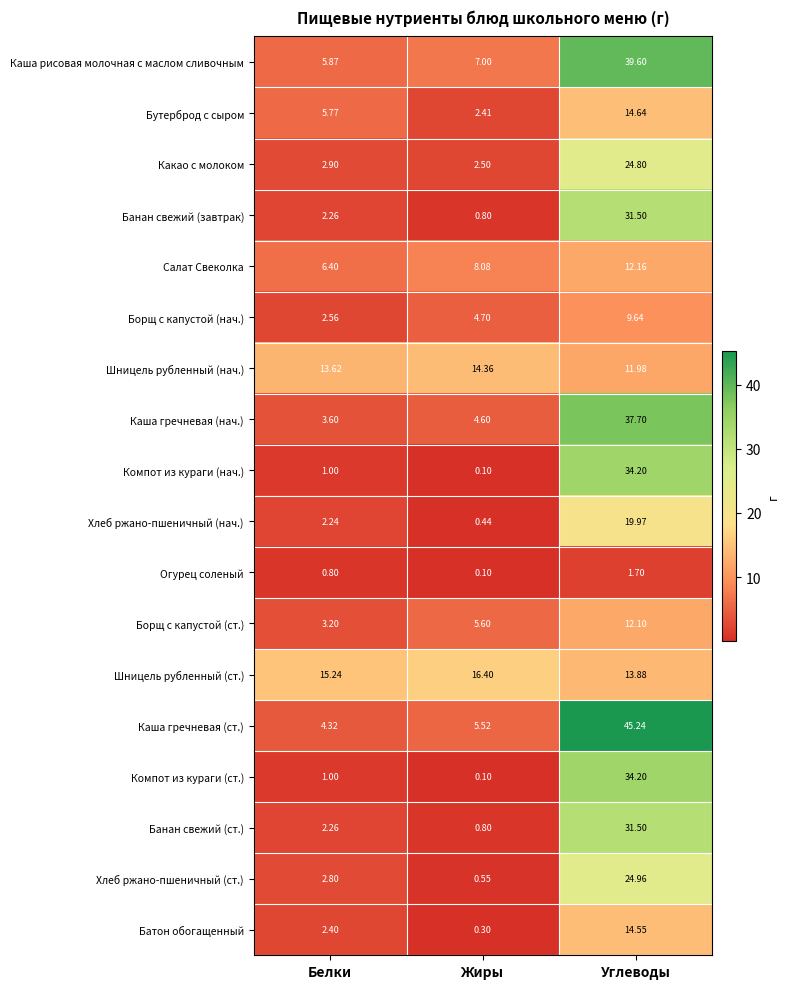

Is the value of Какао с молоком at Углеводы greater than the value of Хлеб ржано-пшеничный (нач.) at Углеводы?

Yes